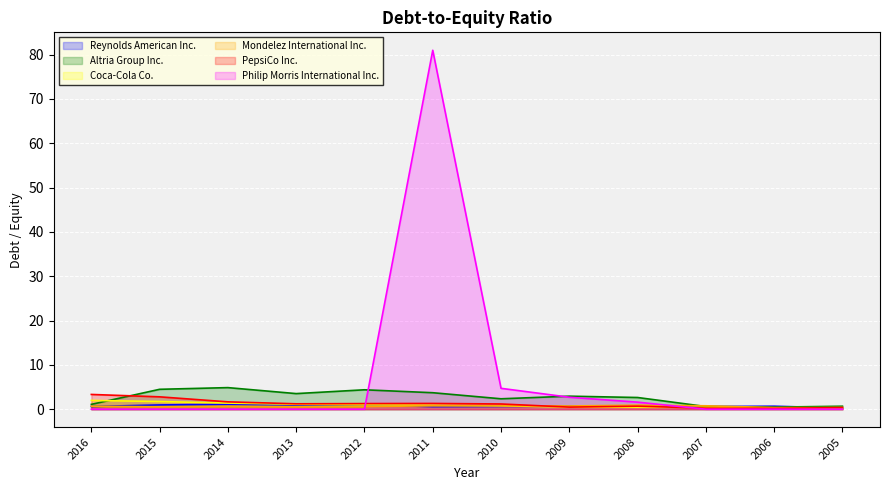

Is the value of Altria Group Inc. at 2008 greater than the value of Philip Morris International Inc. at 2009?

No